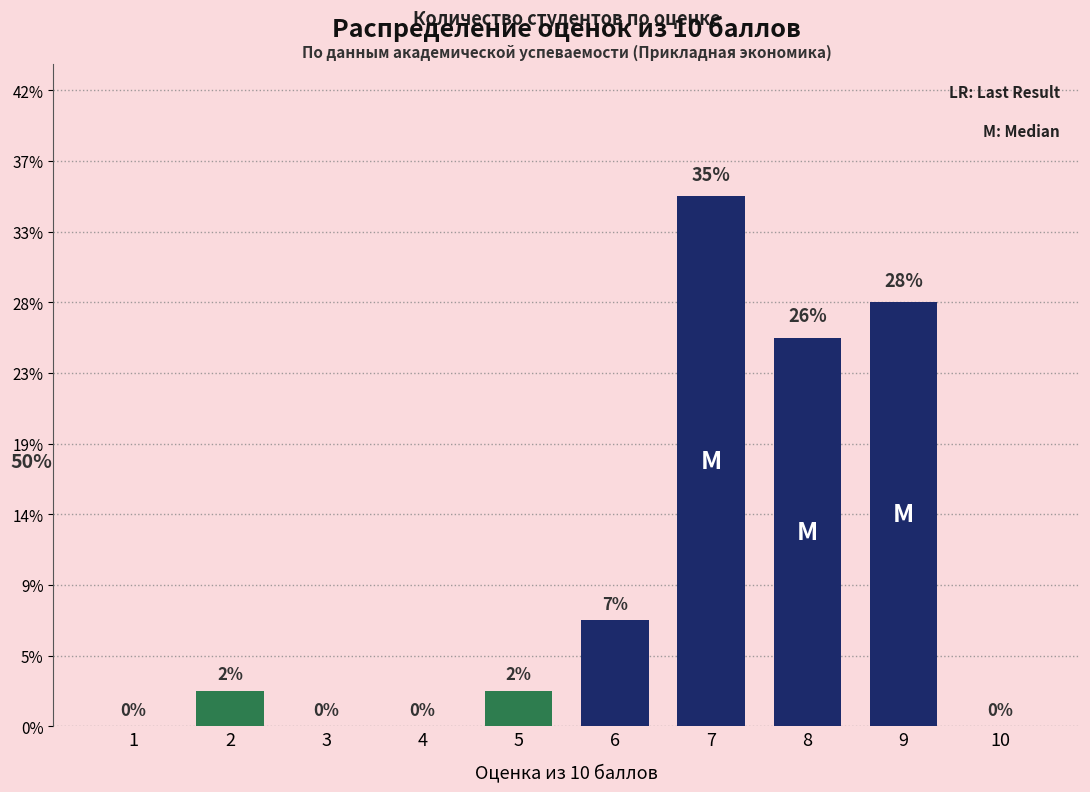

List the labels in order of value, largest first.

7, 9, 8, 6, 2, 5, 1, 3, 4, 10